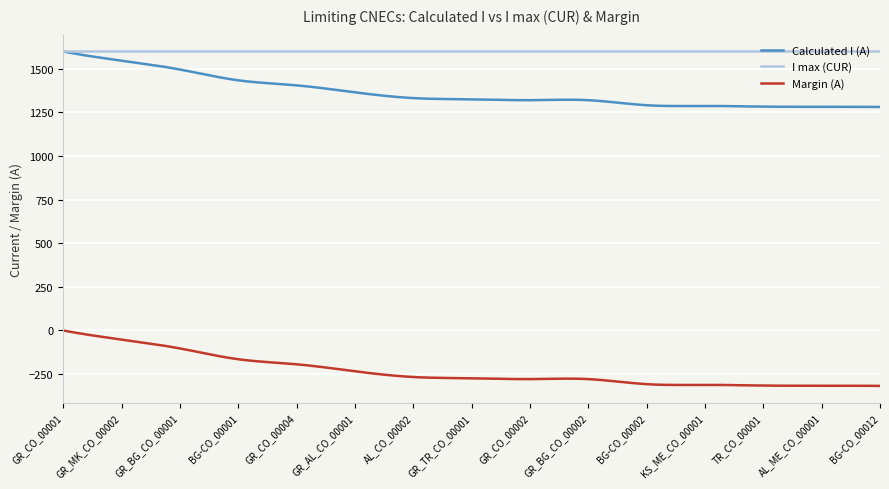

What is the minimum value shown in the chart?

-319.0